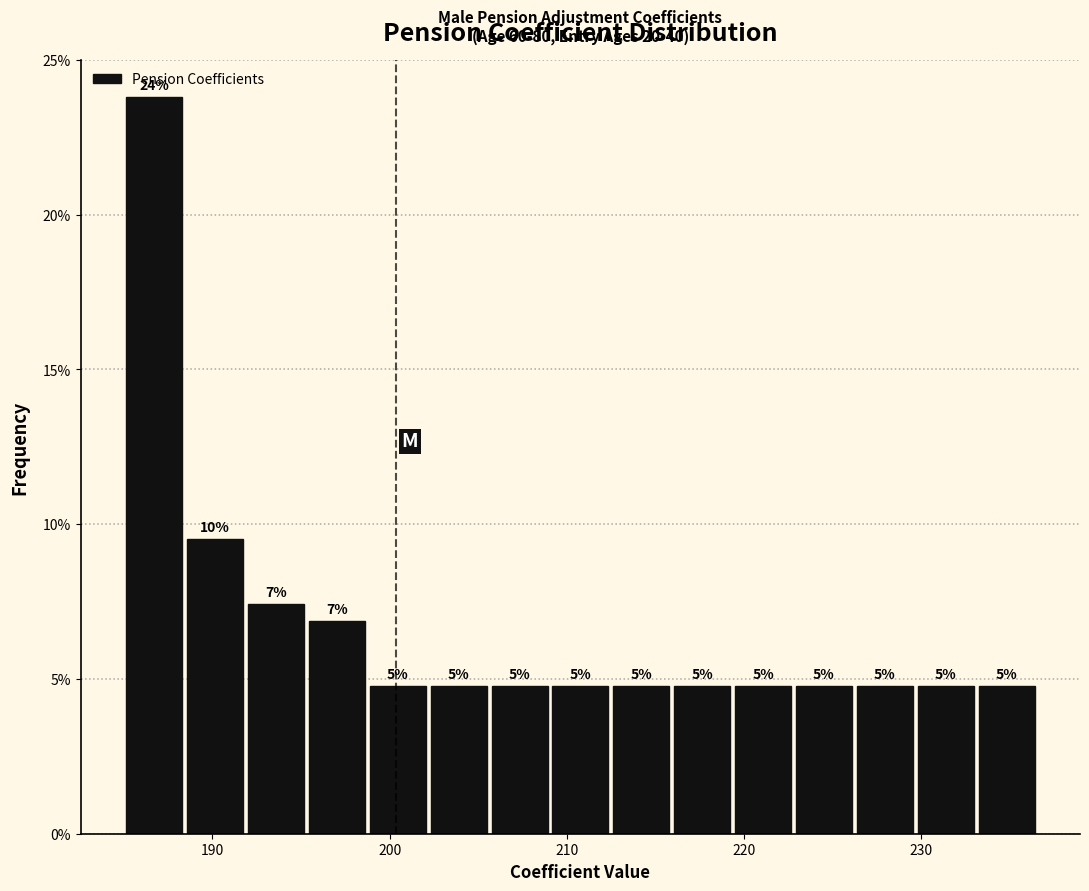

Read against the x-axis, roughly where is the centre of the tallest bar?

187